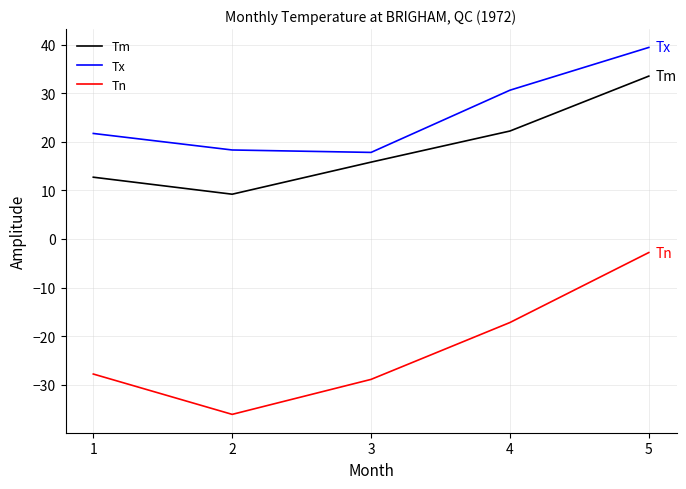

What is the sum of the Tn values at 3 and 5?

-31.7